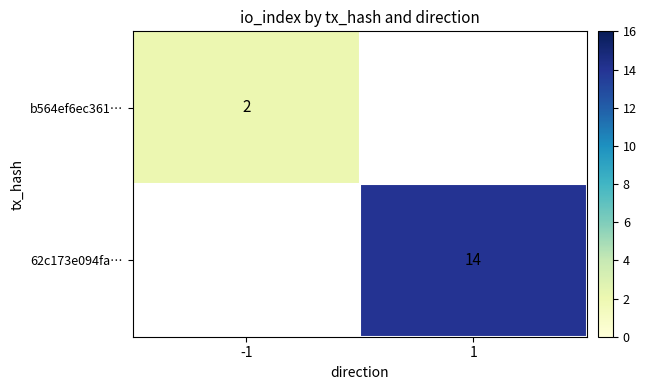

The value of b564ef6ec361… at -1 is 2. True or false?

True